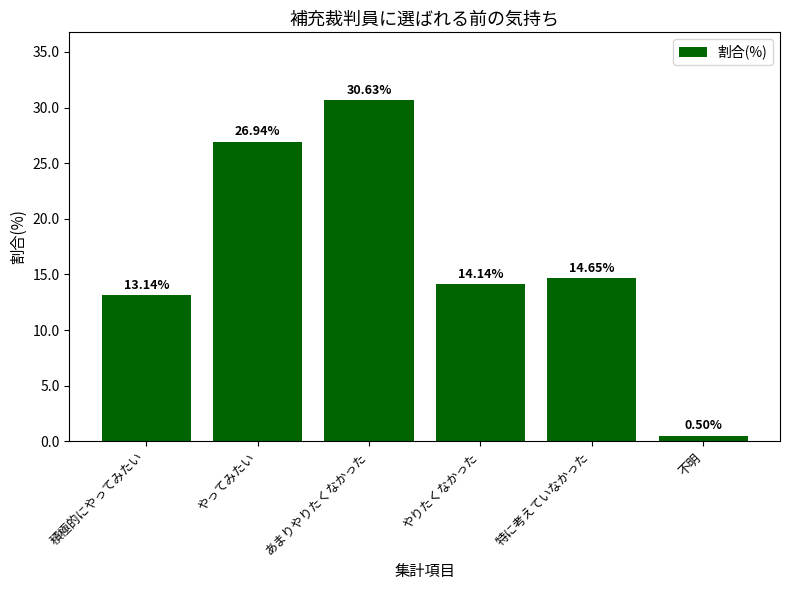

Which category has the highest value across all series?

あまりやりたくなかった